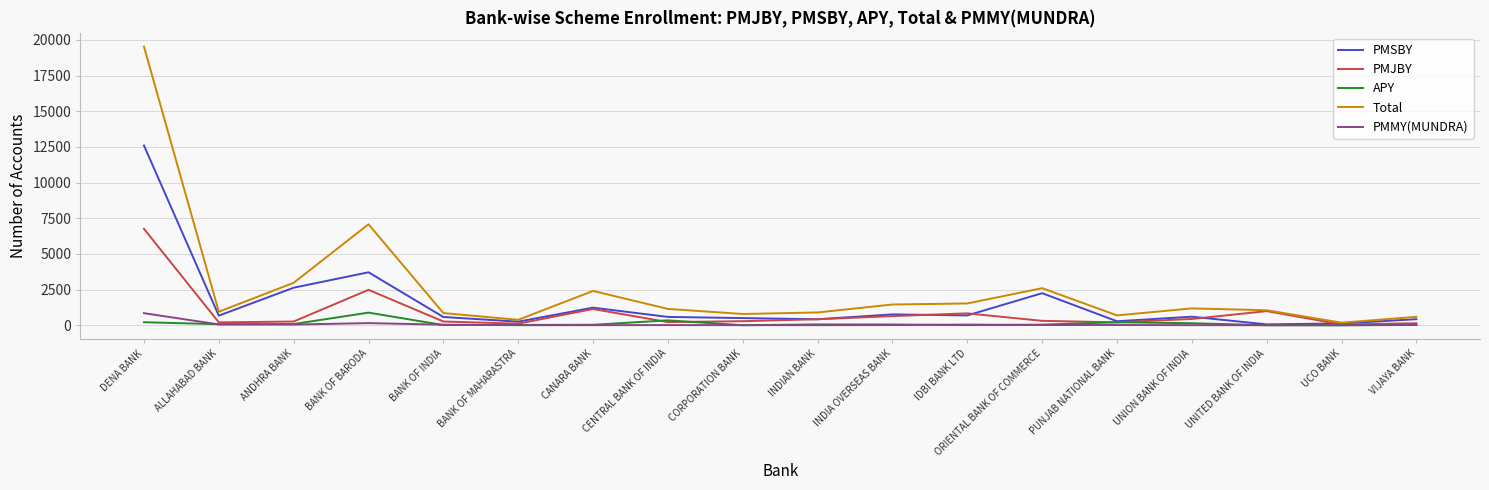

Is the value of Total at ORIENTAL BANK OF COMMERCE greater than the value of APY at CANARA BANK?

Yes